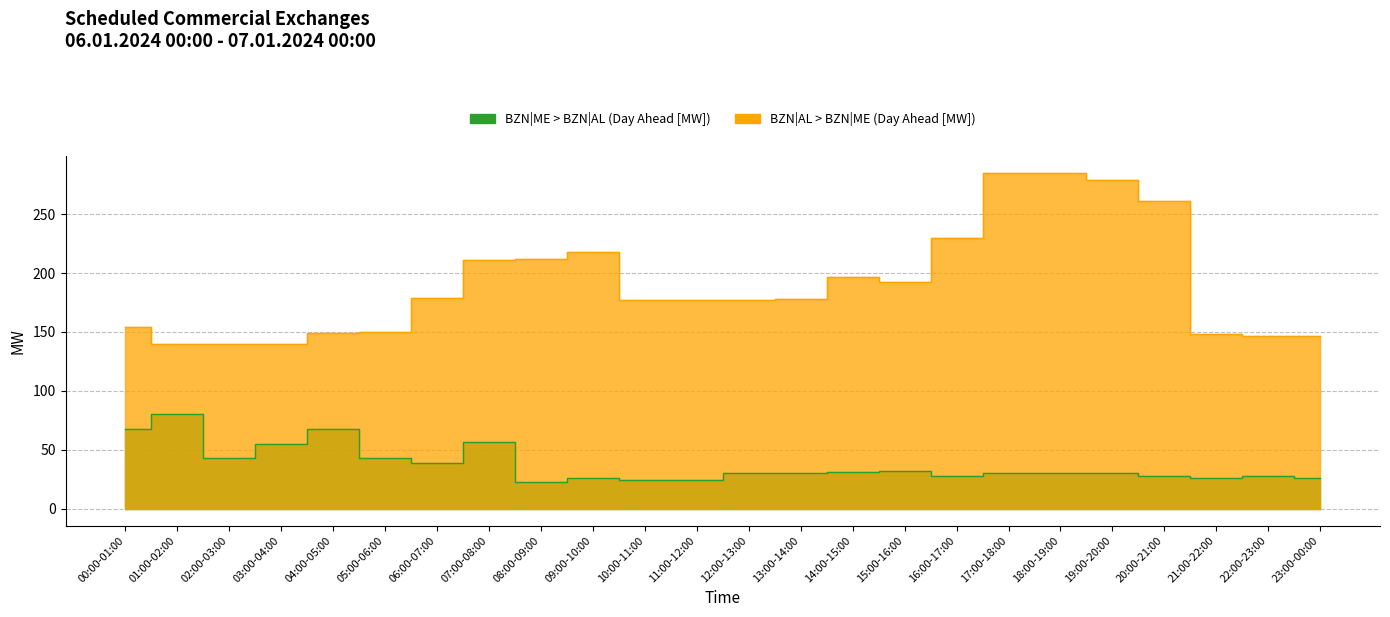

How many interior local valleys does the BZN|ME > BZN|AL (Day Ahead [MW]) series have?

5